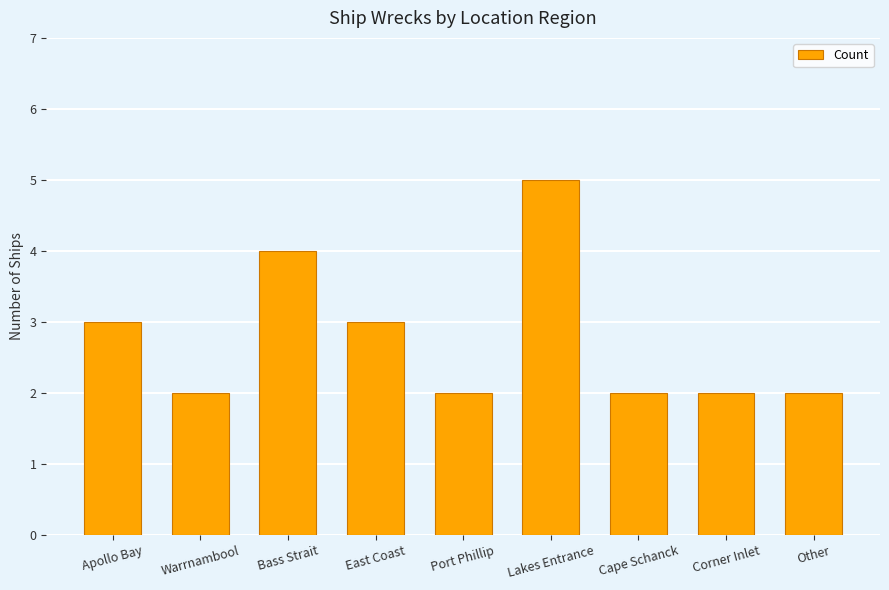

Between Port Phillip and Bass Strait, which is larger?

Bass Strait